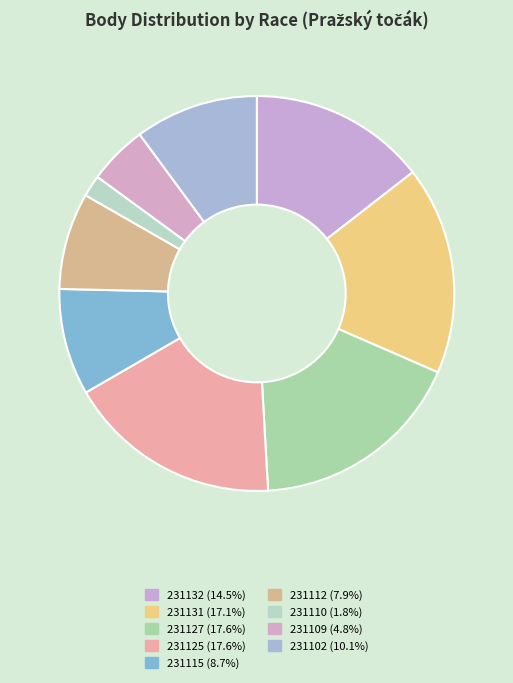

True or false: 231112 accounts for 8% of the total.

True